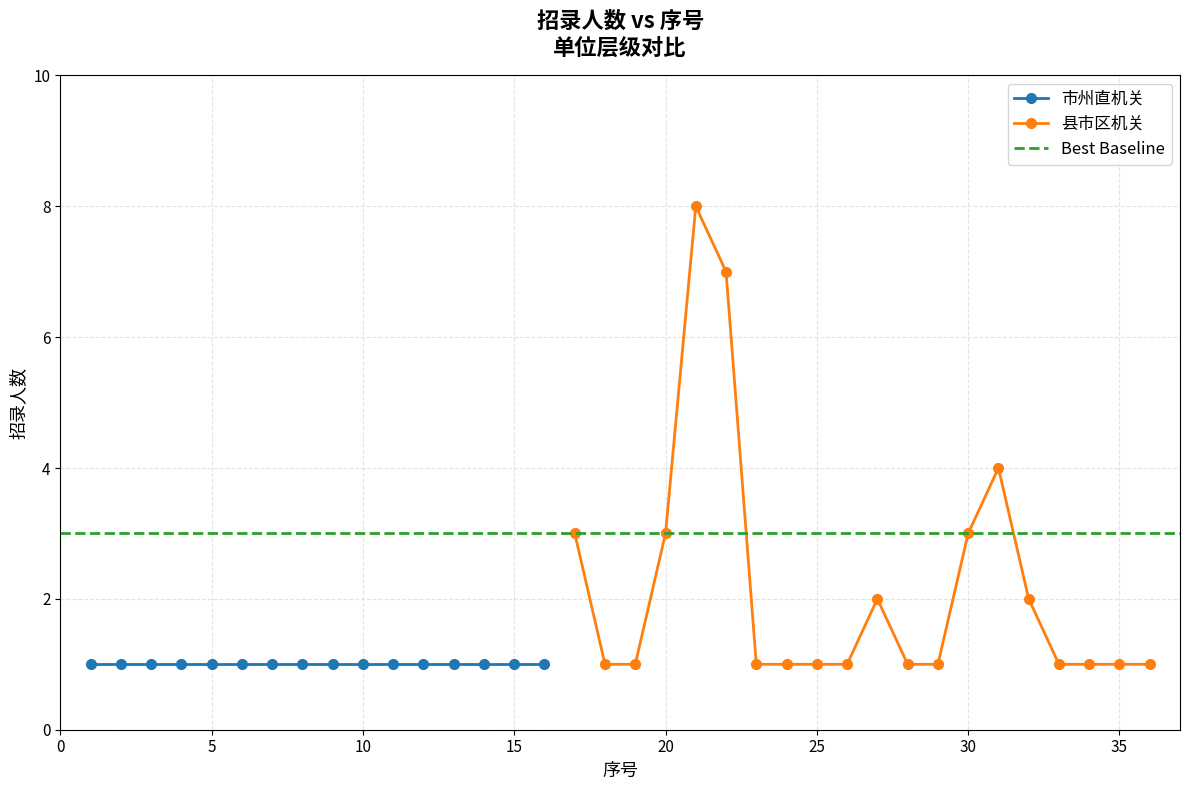

Reading right to left, list all the values displayed in this chart.

1	1	1	1	2	4	3	1	1	2	1	1	1	1	7	8	3	1	1	3